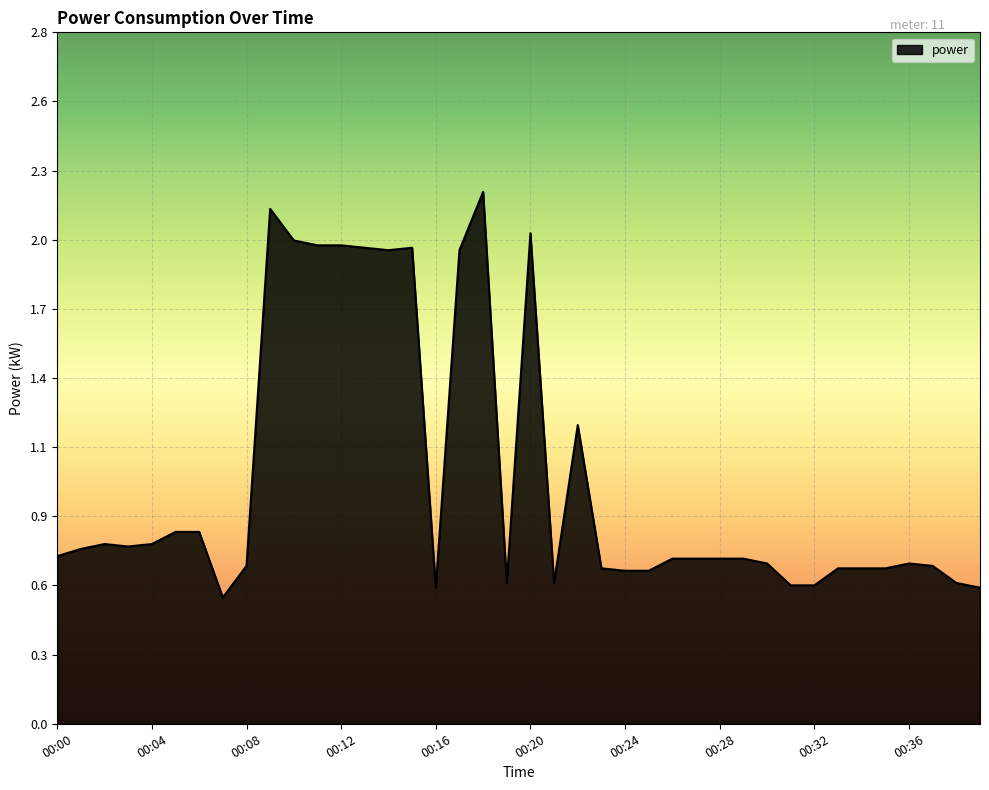

At which category does the data reach its first local valley?

00:03